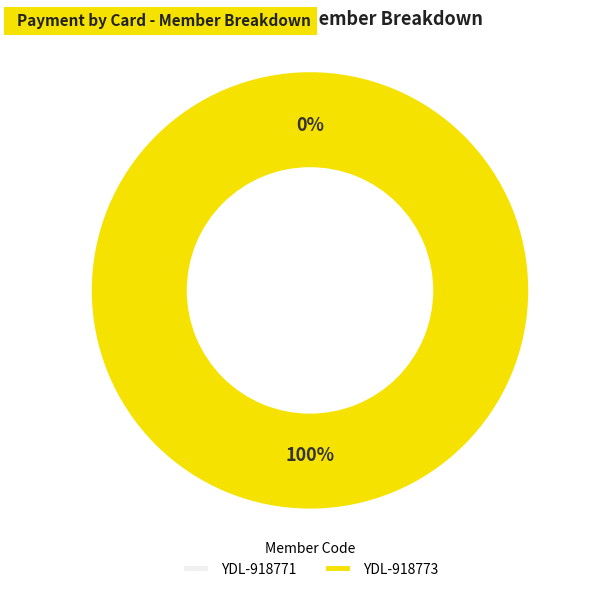

How many slices are in this pie chart?

2